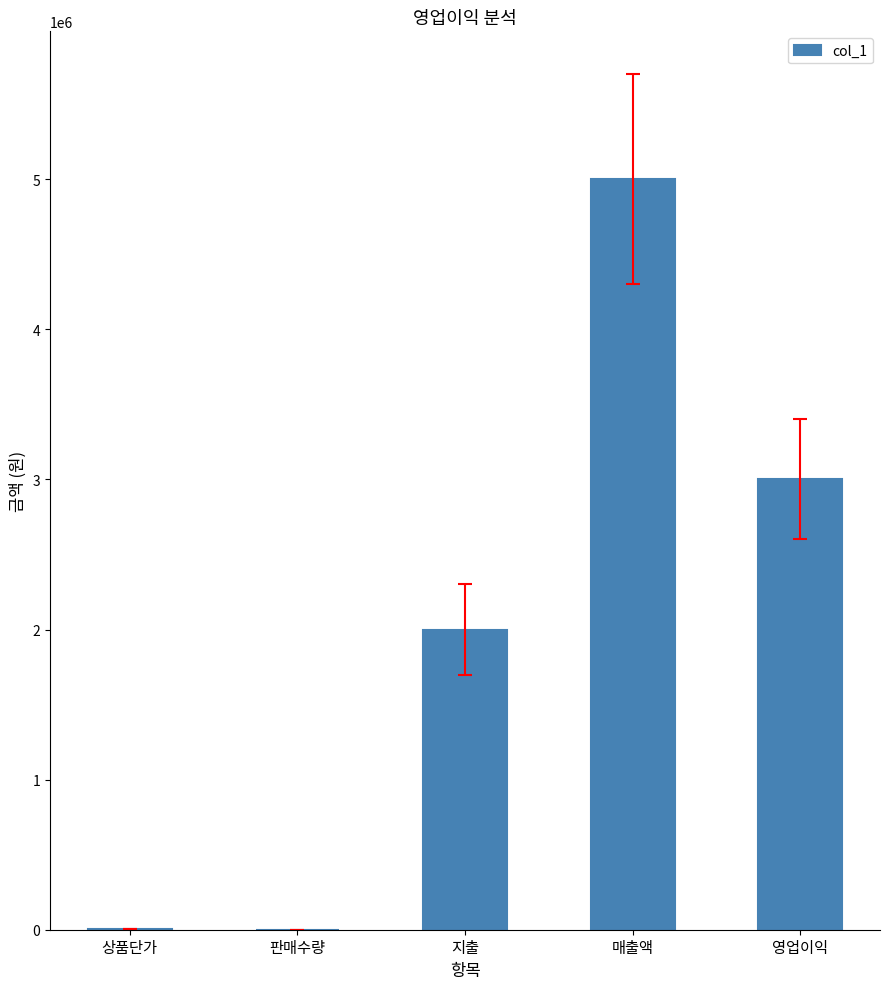

What is the change in value from 상품단가 to 지출?

+1995000